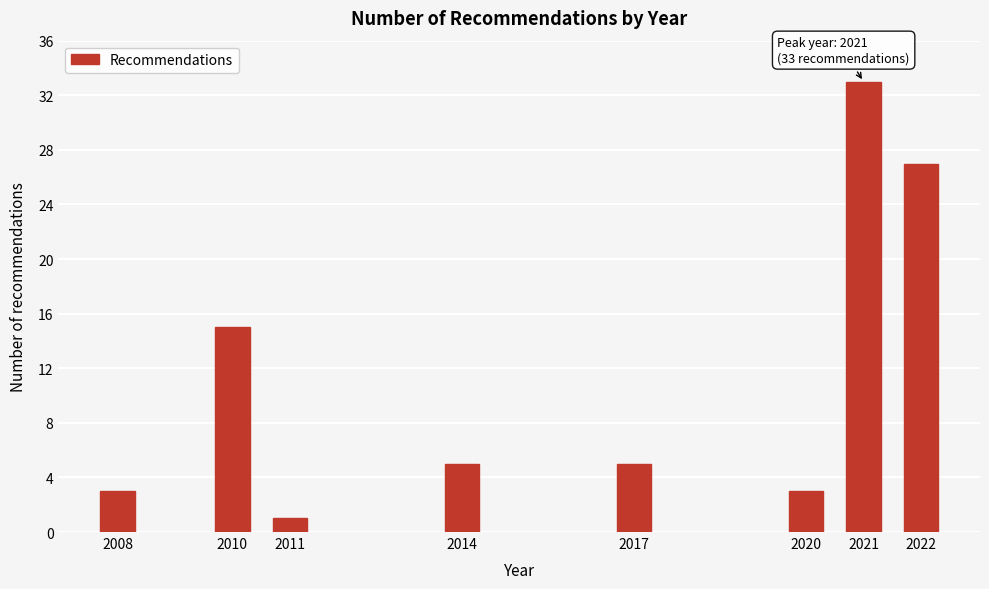

Reading left to right, extract all data points from this chart.

3	15	1	5	5	3	33	27